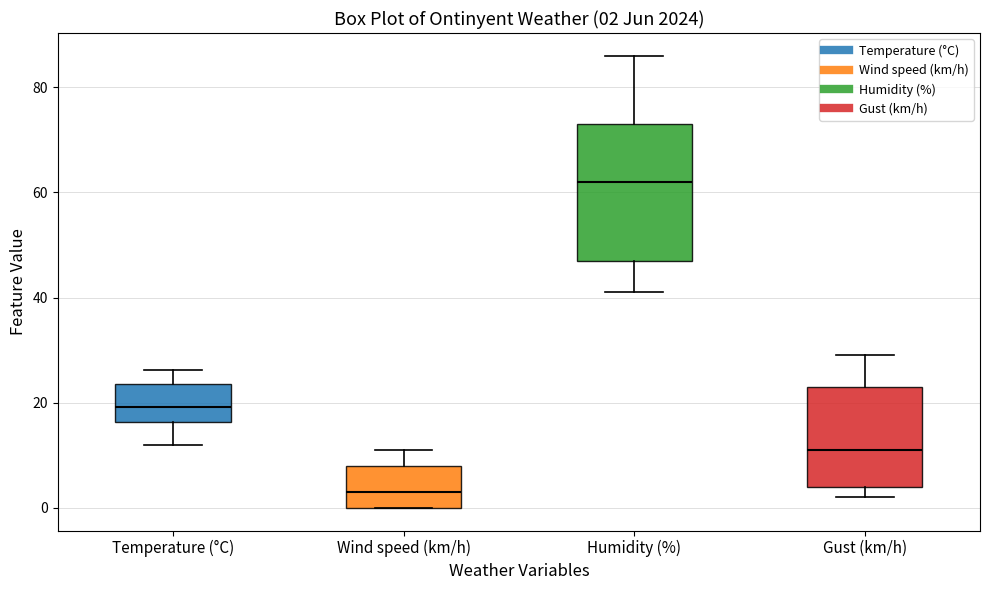

Which box is the tallest, from its lower edge to its upper edge?

Humidity (%)